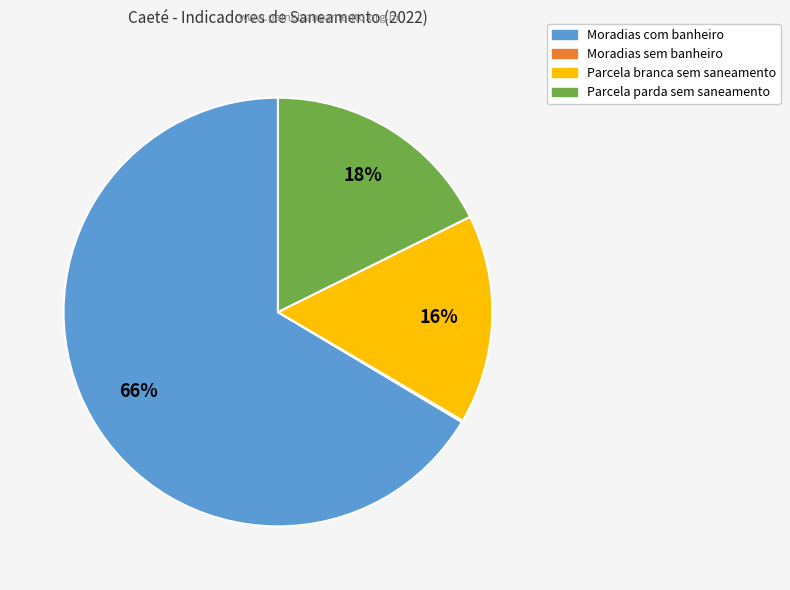

Is there any slice that represents more than half of the pie?

Yes